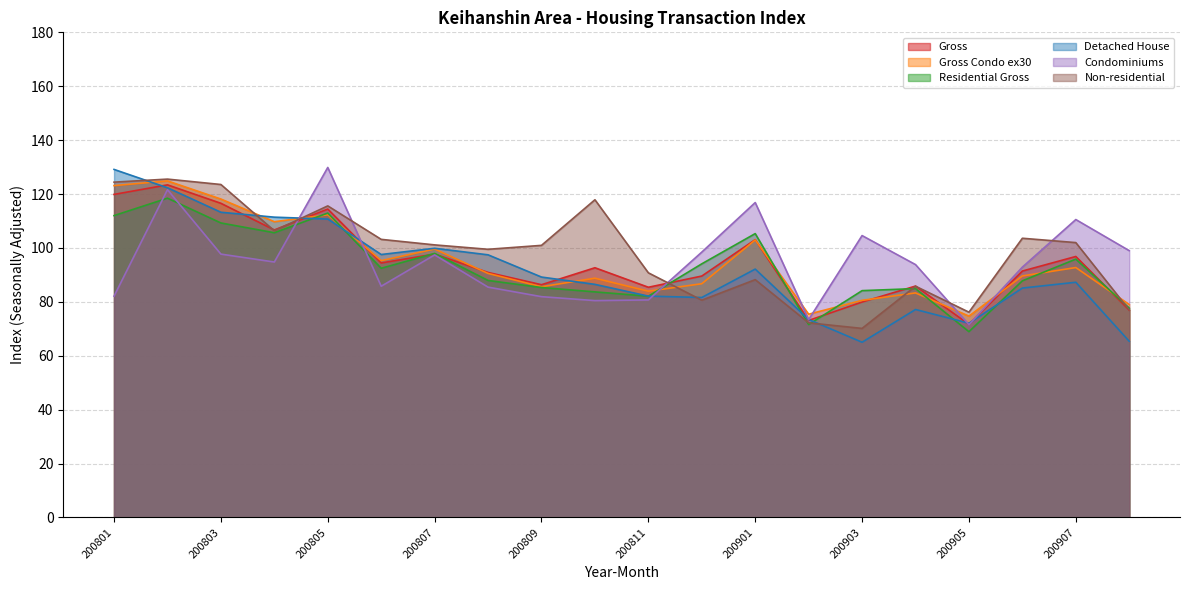

Is the value of Gross at 200902 greater than the value of Gross Condo ex30 at 200904?

No